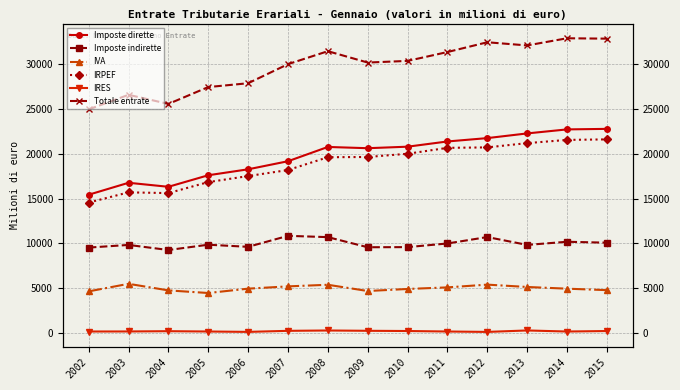

How many lines are shown in the chart?

6